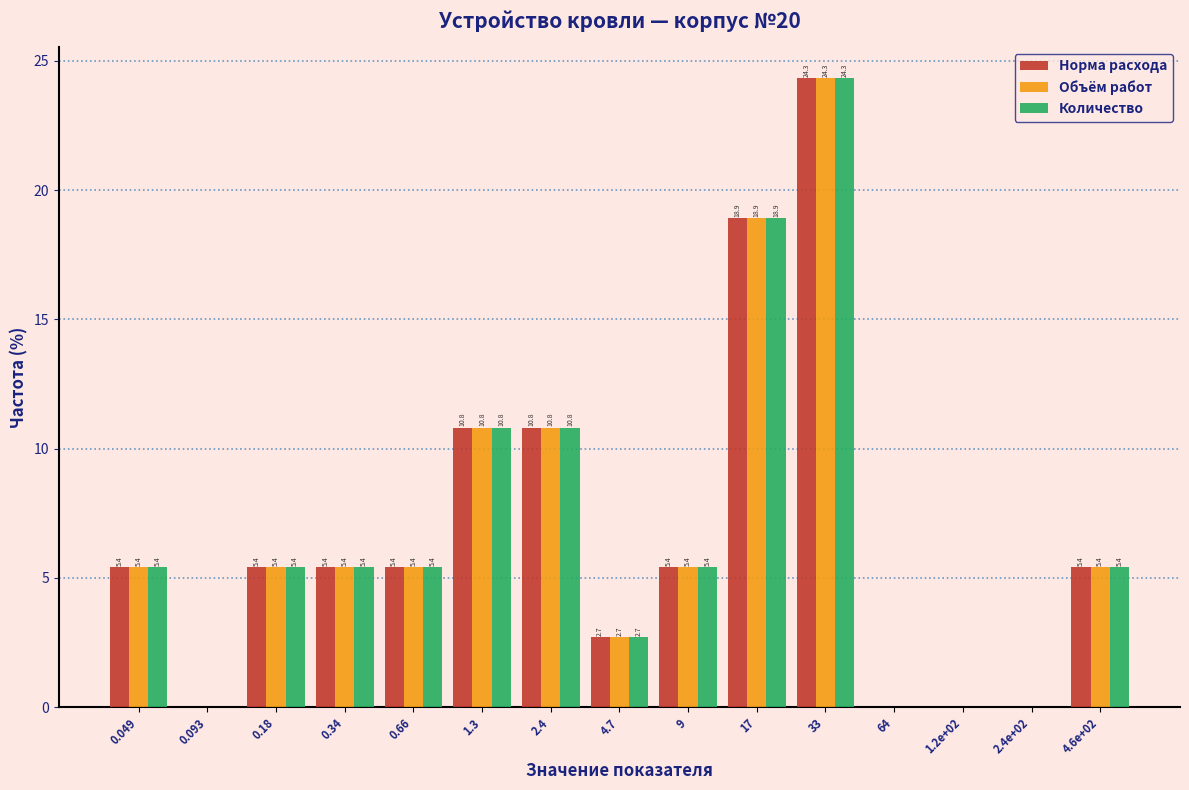

Reading left to right, what are all the values shown in this chart?

Норма расхода: 0.049=5.4	0.093=0.0	0.18=5.4	0.34=5.4	0.66=5.4	1.3=10.8	2.4=10.8	4.7=2.7	9=5.4	17=18.9	33=24.3	64=0.0	1.2e+02=0.0	2.4e+02=0.0	4.6e+02=5.4
Объём работ: 0.049=5.4	0.093=0.0	0.18=5.4	0.34=5.4	0.66=5.4	1.3=10.8	2.4=10.8	4.7=2.7	9=5.4	17=18.9	33=24.3	64=0.0	1.2e+02=0.0	2.4e+02=0.0	4.6e+02=5.4
Количество: 0.049=5.4	0.093=0.0	0.18=5.4	0.34=5.4	0.66=5.4	1.3=10.8	2.4=10.8	4.7=2.7	9=5.4	17=18.9	33=24.3	64=0.0	1.2e+02=0.0	2.4e+02=0.0	4.6e+02=5.4